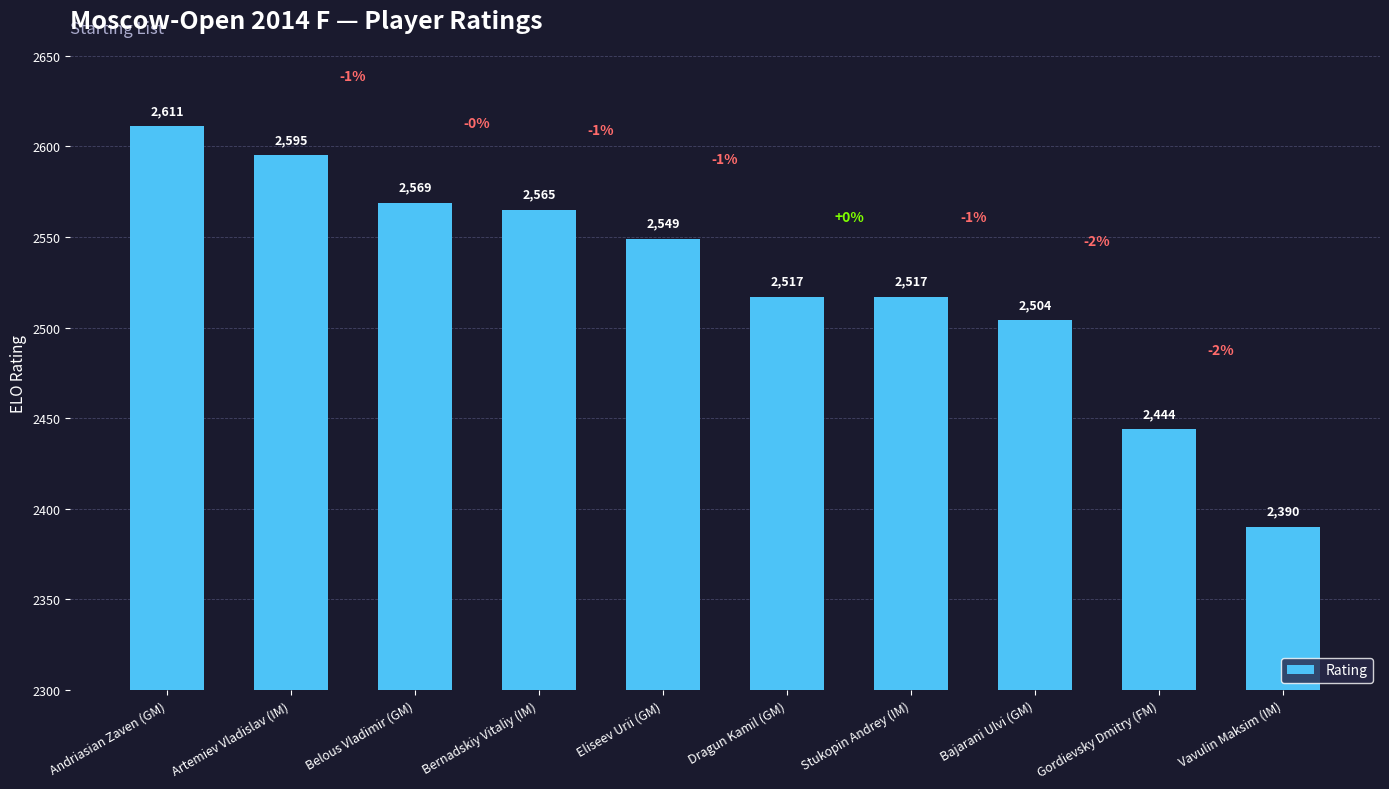

At which category does the chart reach its minimum across all series?

Vavulin Maksim (IM)